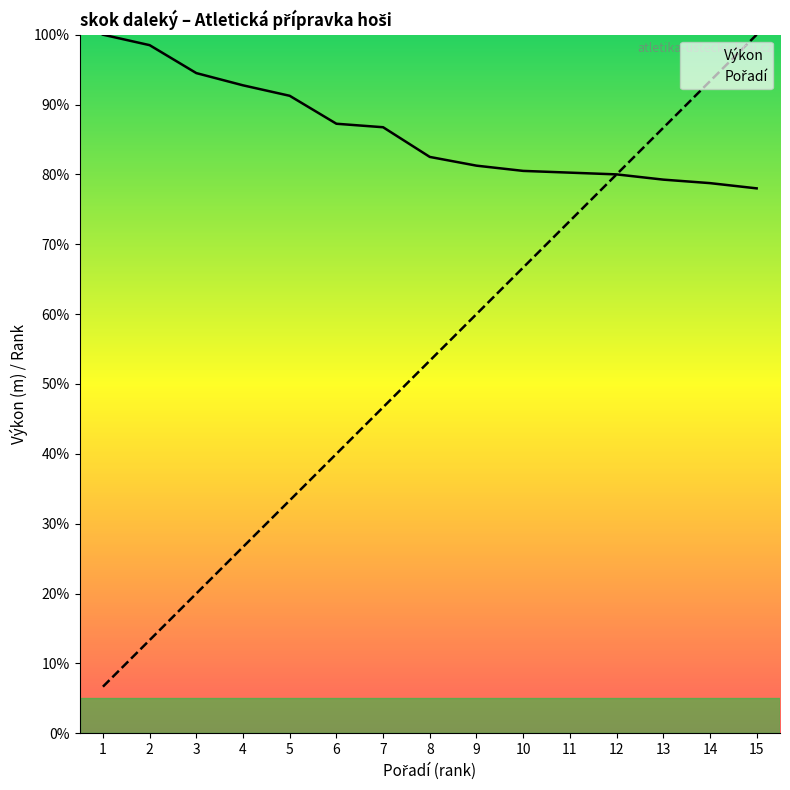

Is it true that Výkon equals 87.2 at 6?

True